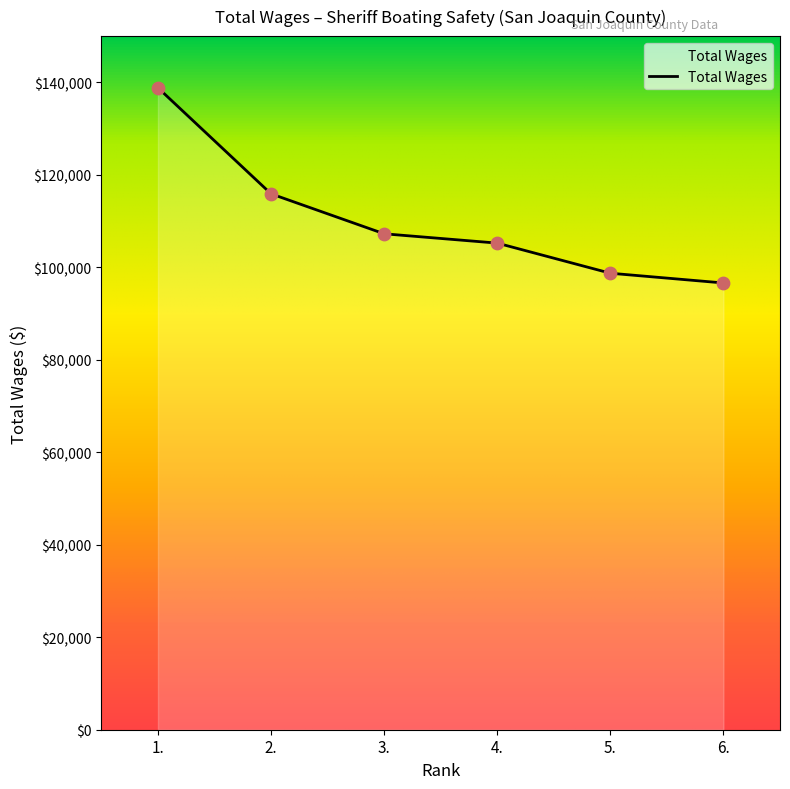

What is the change in value from 3. to 5.?

-8528